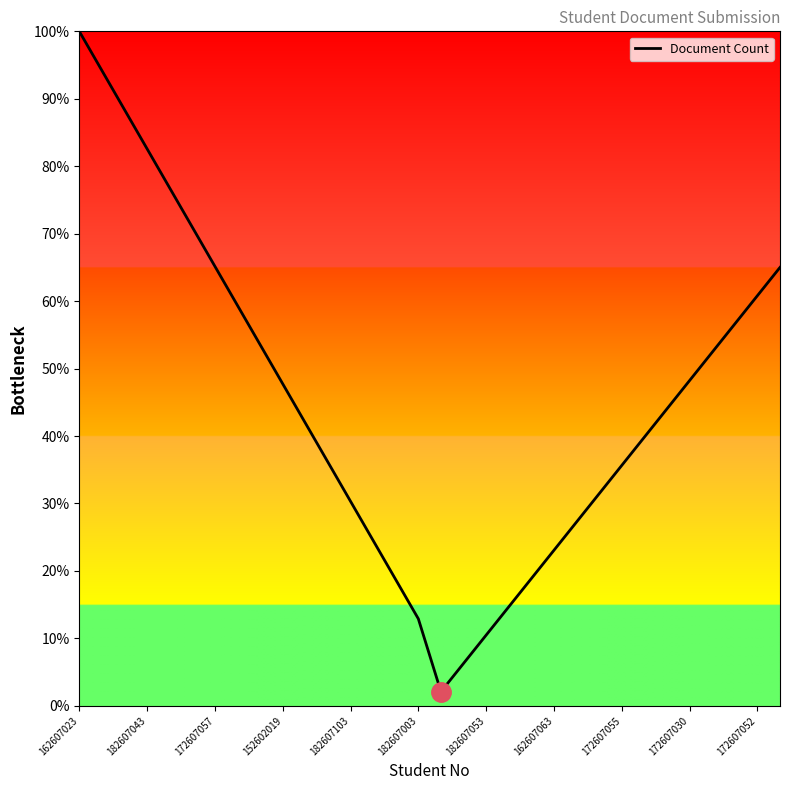

What is the smallest value displayed?

2.1